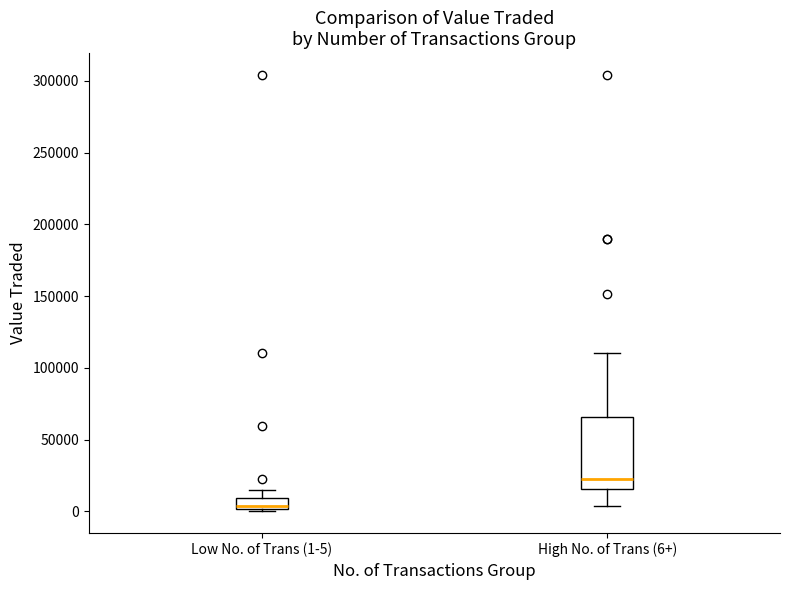

Reading left to right, transcribe this box plot: for each box, give where its median line is, the range the box spans, and where its two whiskers end, as read against the y-axis. The values are not printed on the chart, so give them approximately, as read against the axis.

Low No. of Trans (1-5): median 5000, box 0 to 10000, whiskers 0 to 15000
High No. of Trans (6+): median 25000, box 15000 to 65000, whiskers 5000 to 110000